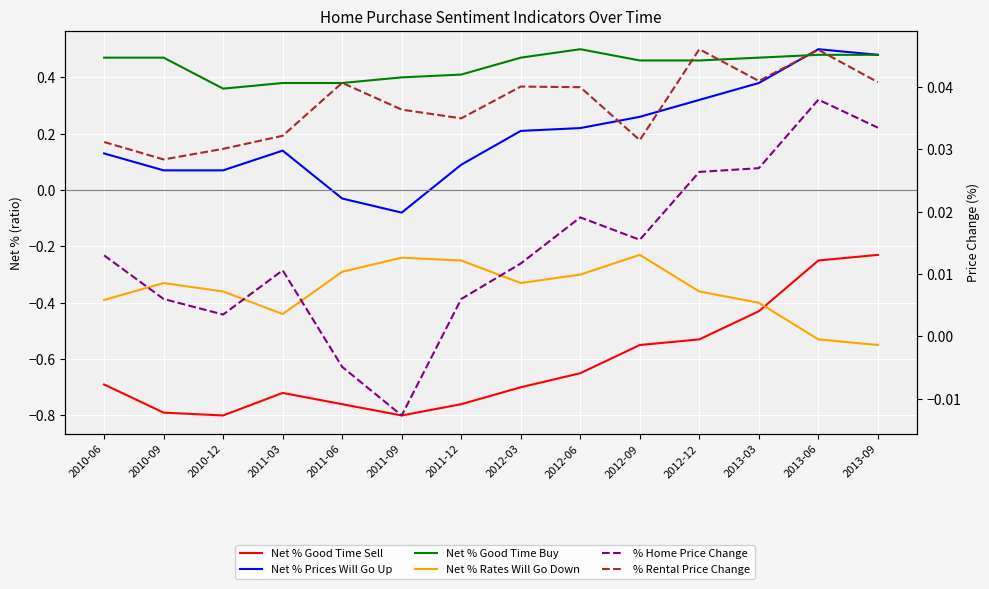

How many distinct data groups are displayed?

6